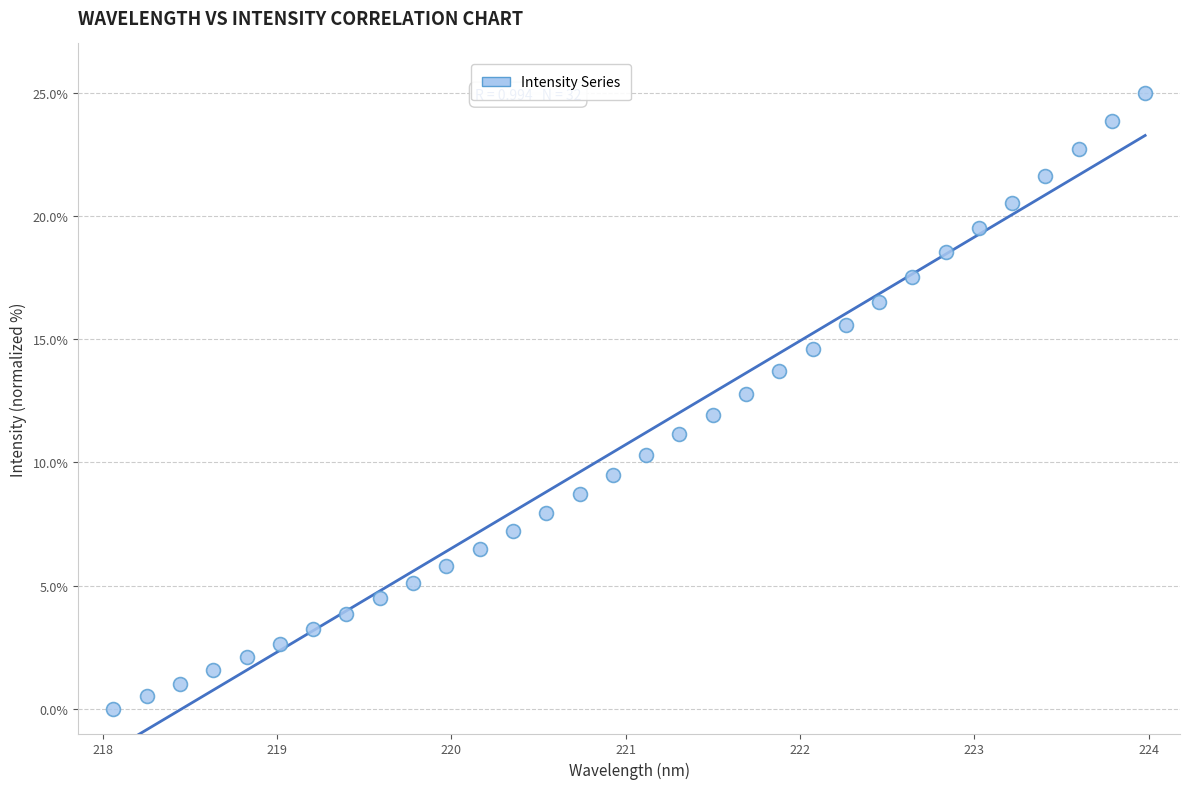

What is the range of X values (max minus min)?

5.9